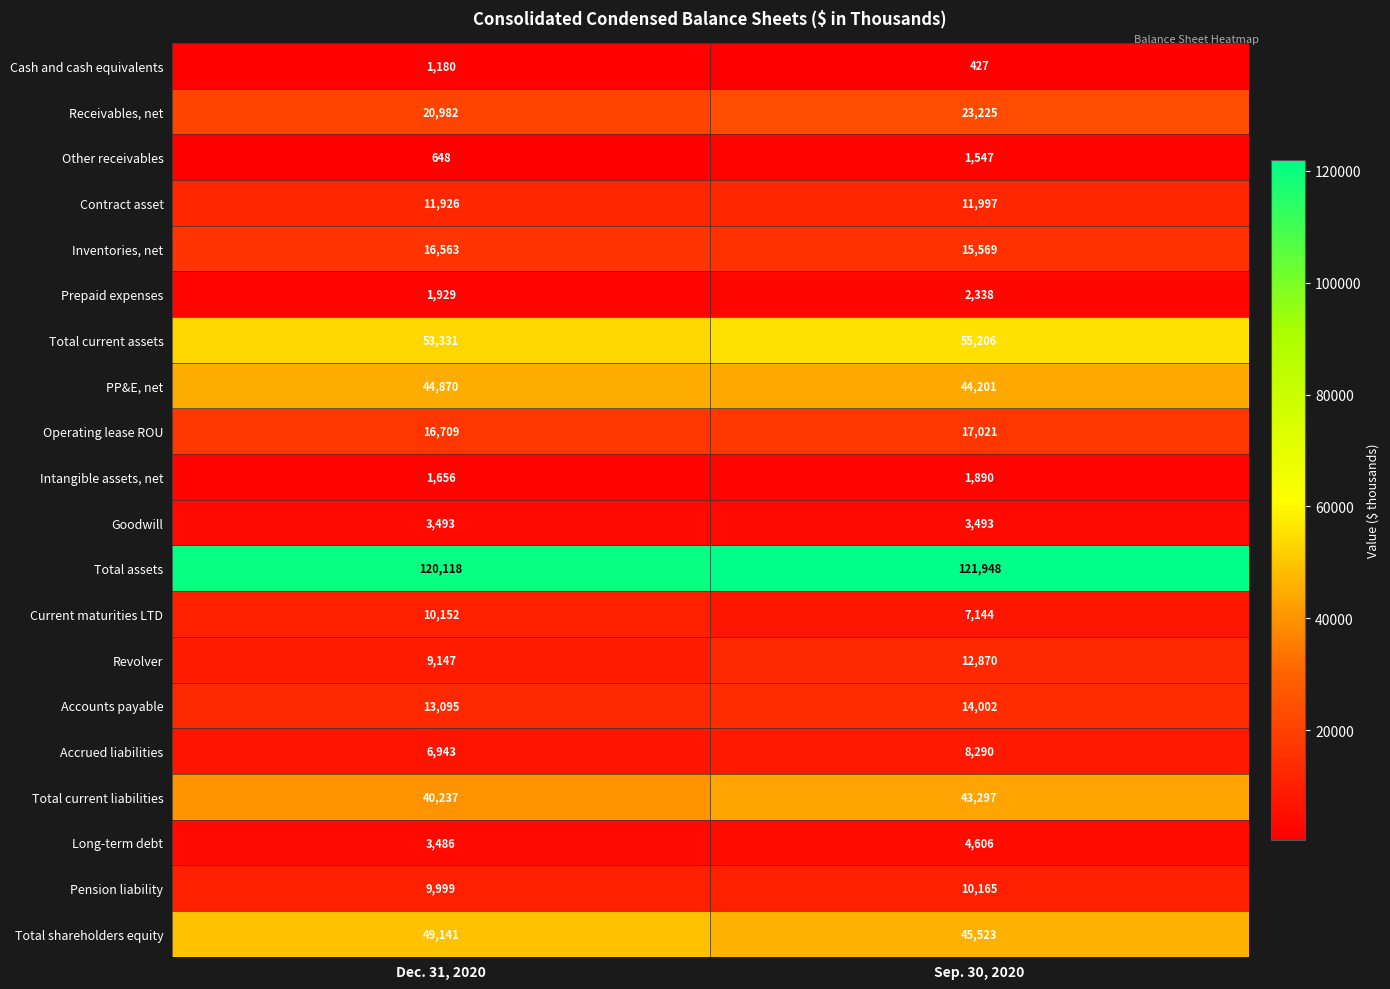

What is the difference between the highest and lowest values at Dec. 31, 2020?

119470